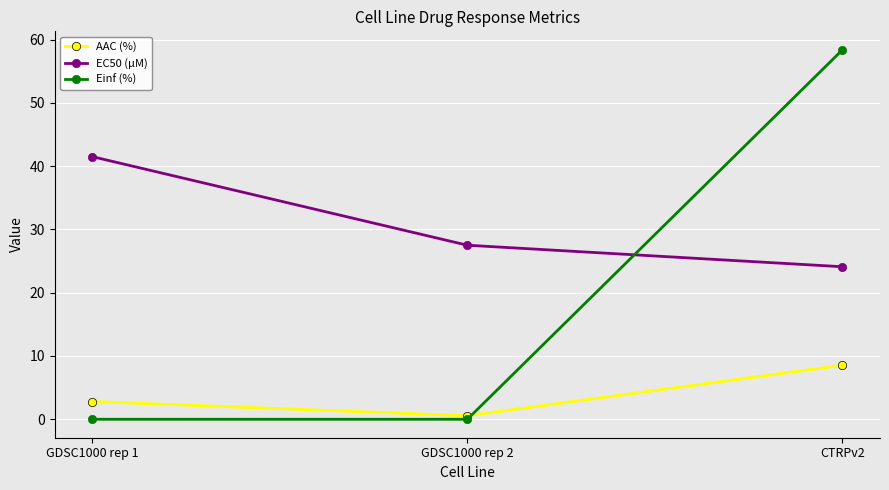

Is this an area chart (filled region under the line)?

No